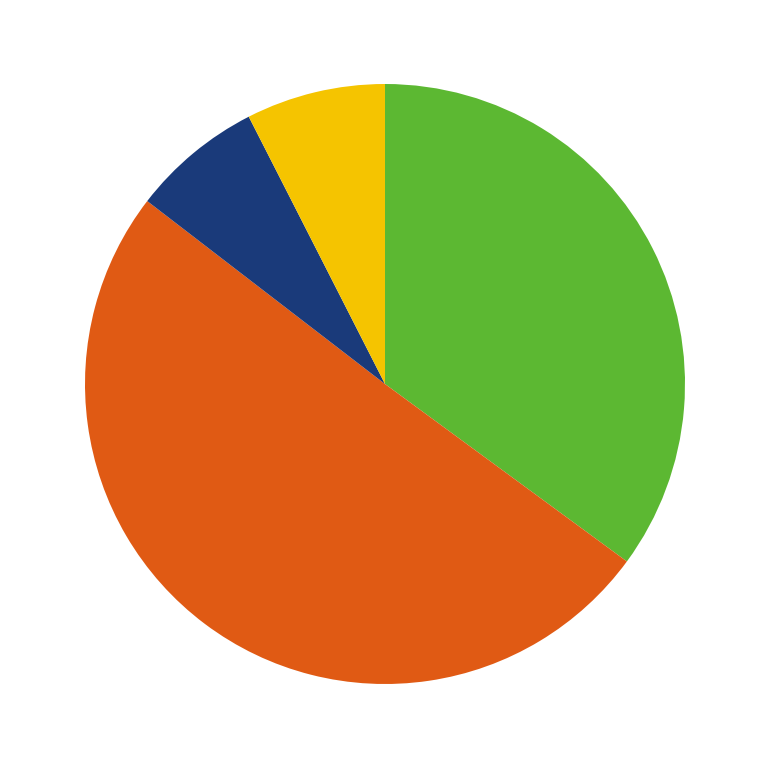

Is there any slice that represents more than half of the pie?

Yes